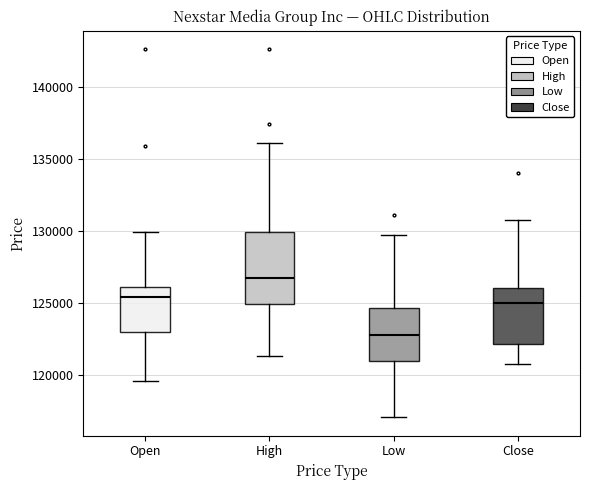

Which box has the highest median line?

High